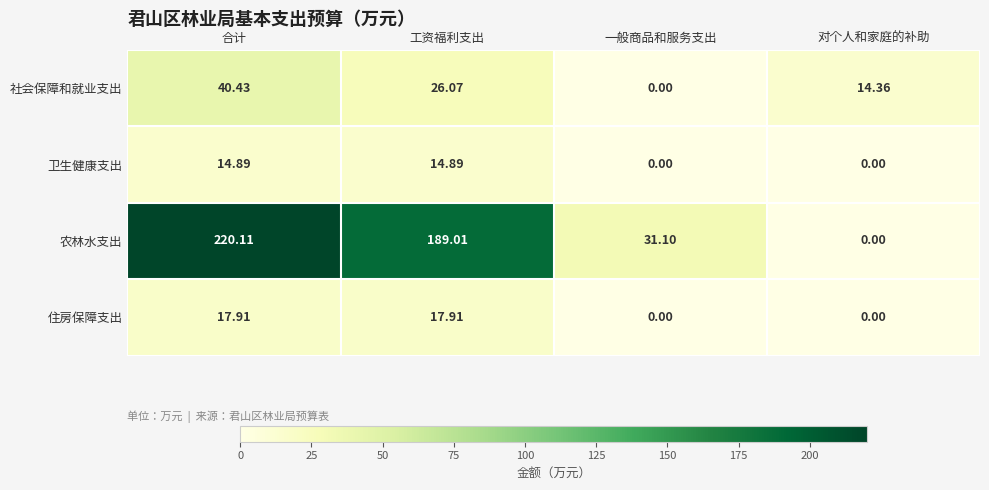

At which label does 住房保障支出 first exceed 17?

合计